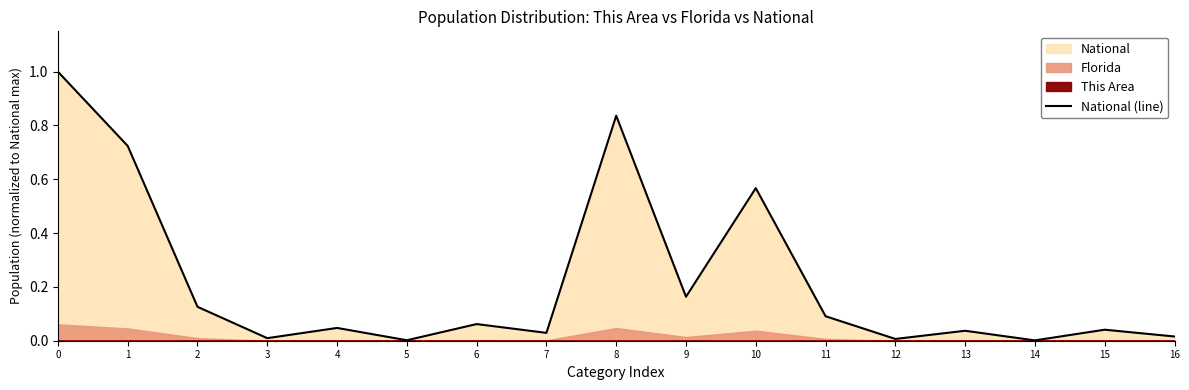

What is the difference between the values at 4 and 0?

1.0